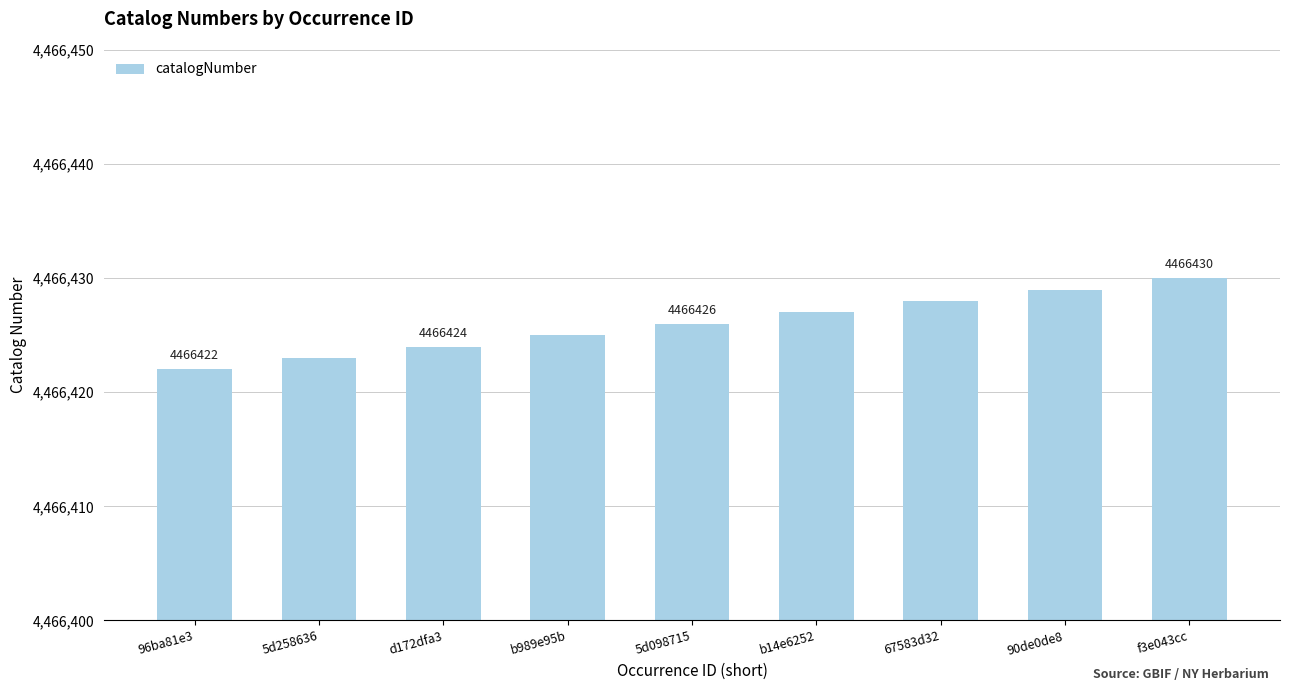

At which category does the chart reach its minimum across all series?

96ba81e3